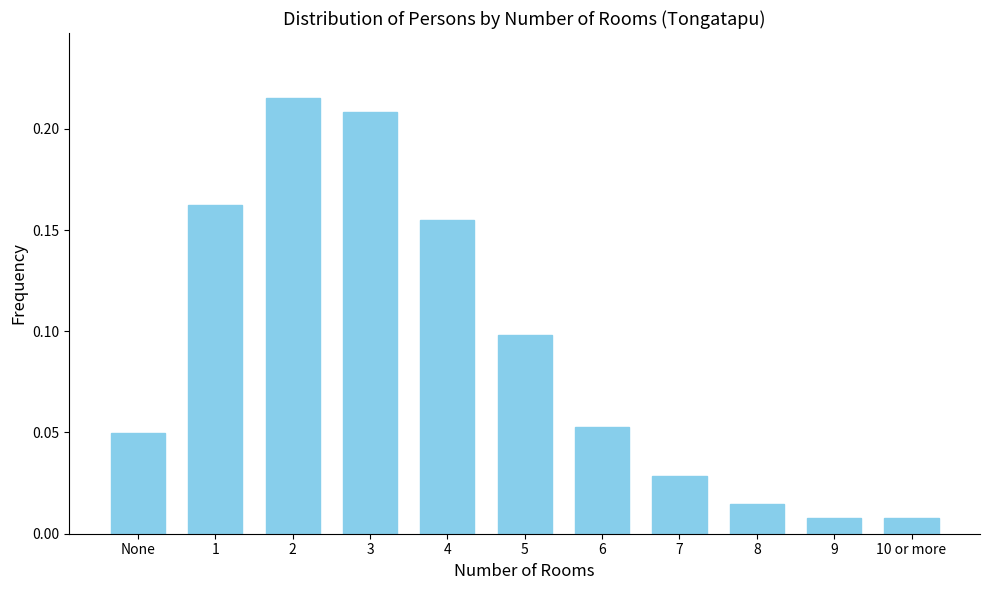

The value at 5 is 0.2. True or false?

False